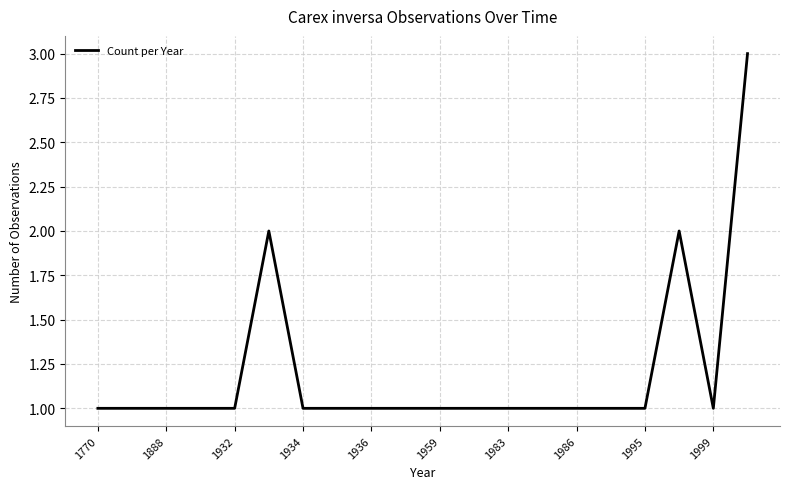

What is the smallest value displayed?

1